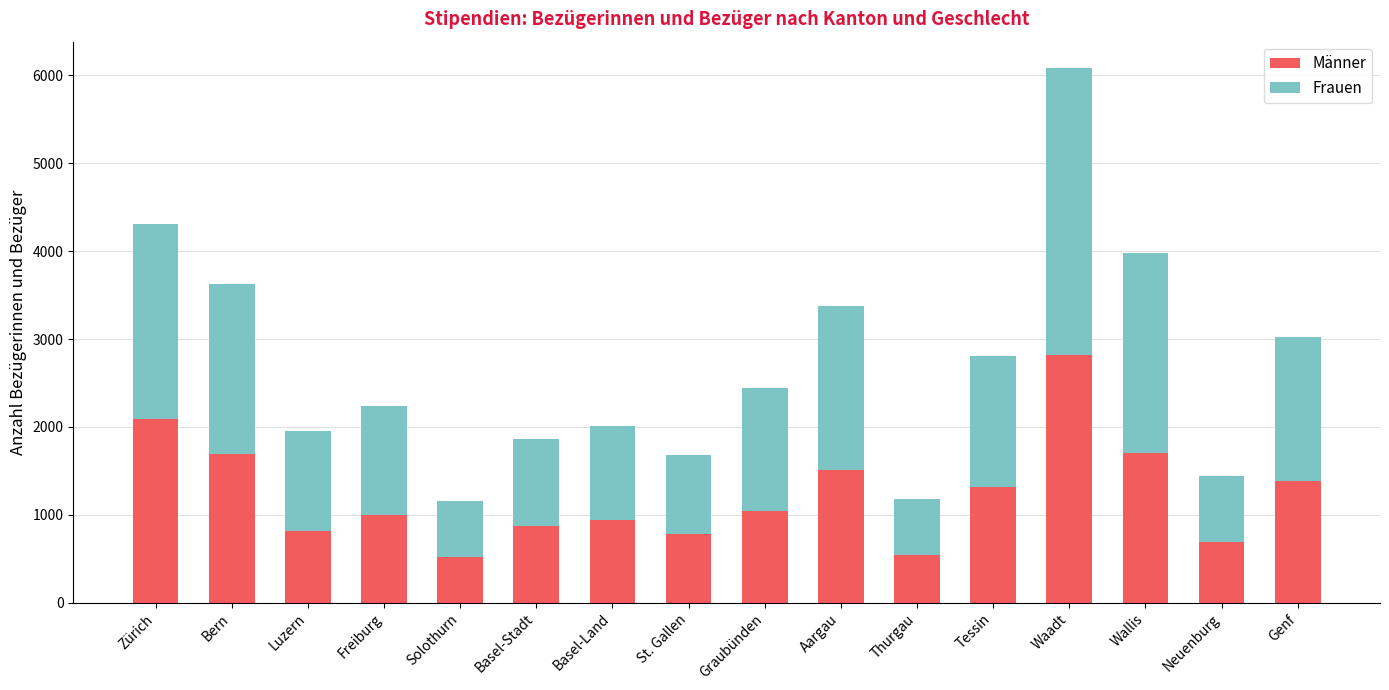

The Männer series shows 301 at Solothurn. True or false?

False